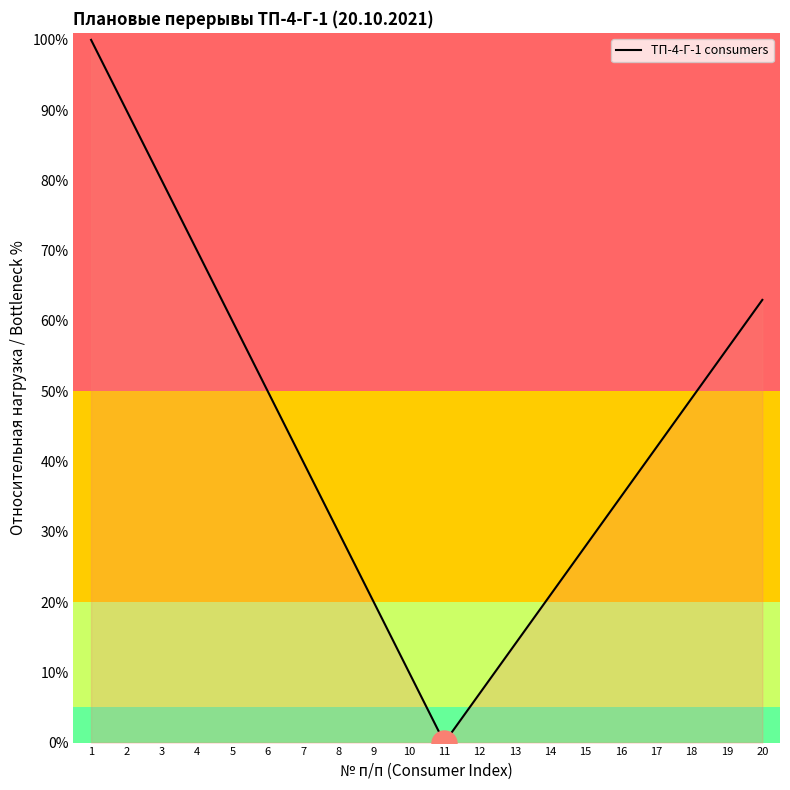

What is the maximum value shown in the chart?

100